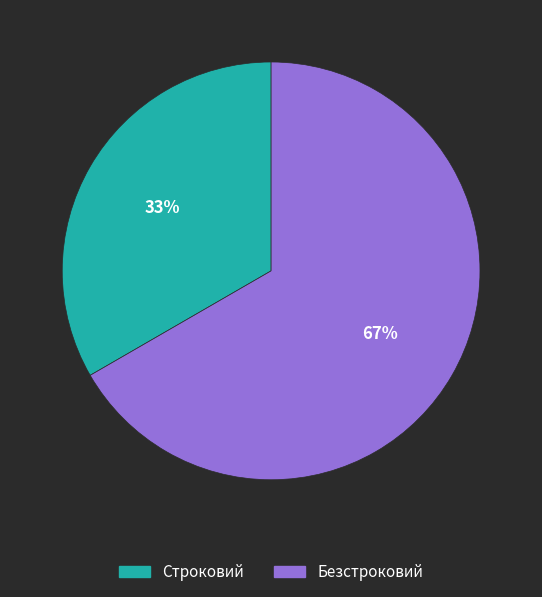

Which category has the biggest portion of the pie?

Безстроковий